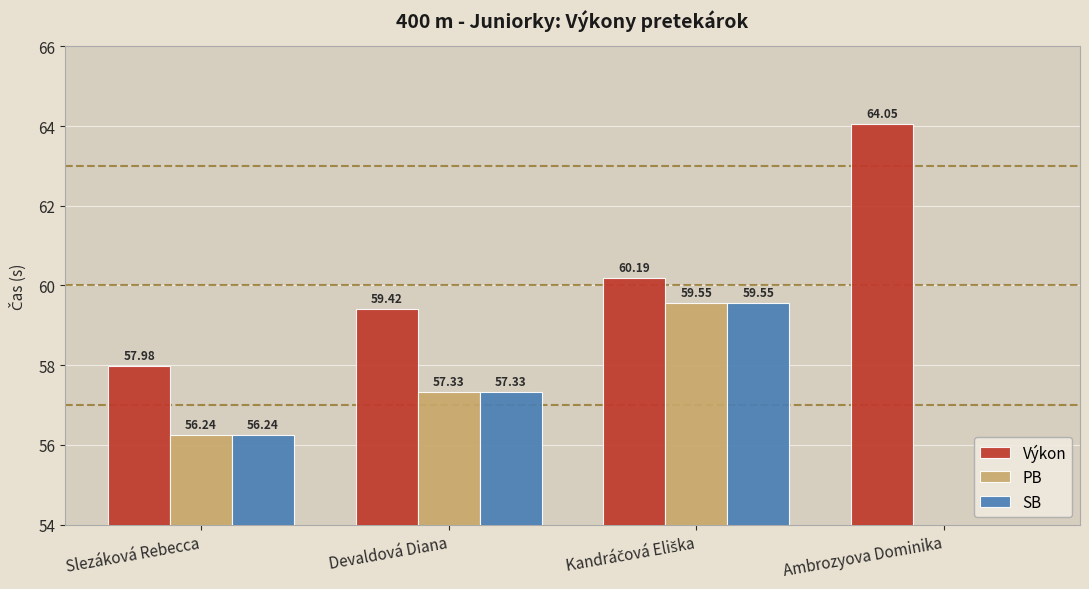

What is the sum of the Výkon values at Devaldová Diana and Ambrozyova Dominika?

123.5